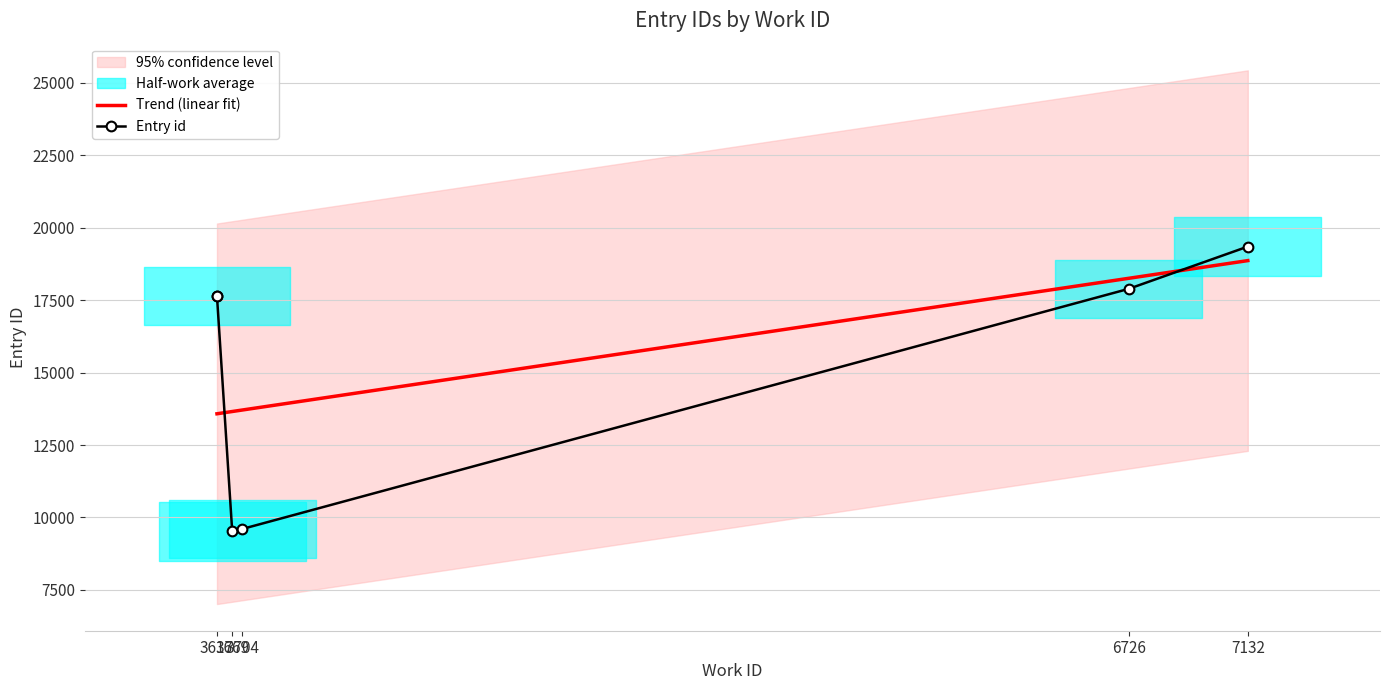

What is the ratio of the value at 3617 to the value at 3704?

1.8